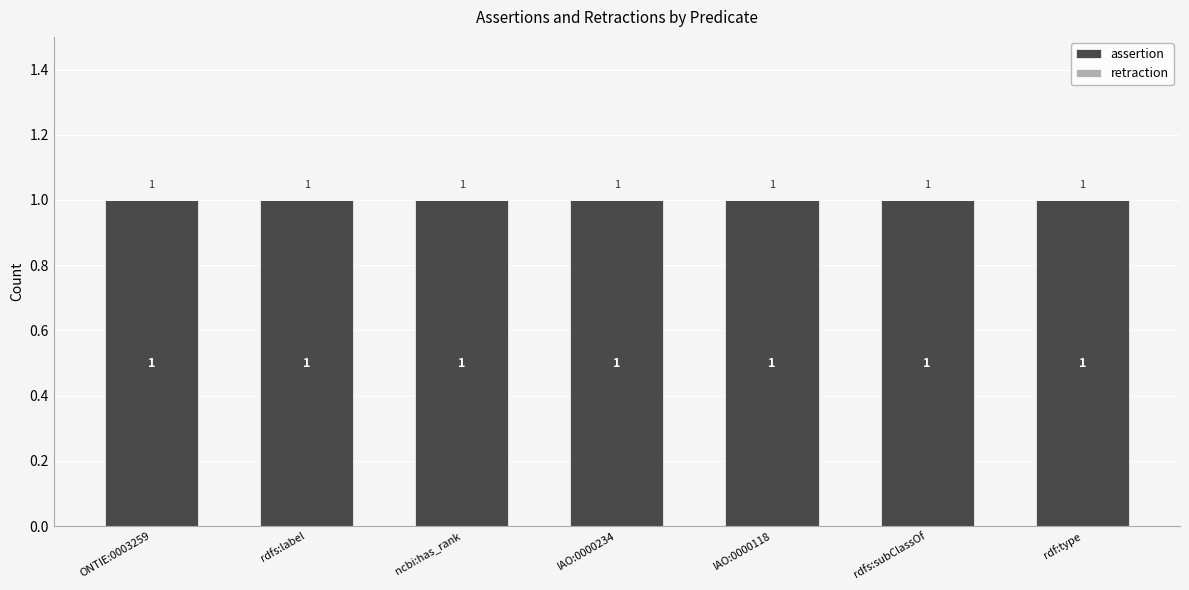

What is the label of the 7th bar from the right?

ONTIE:0003259